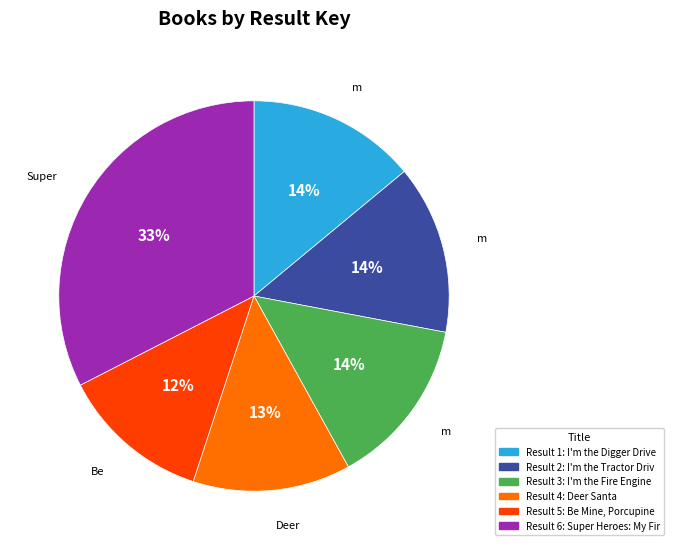

Is there a majority slice in this chart?

No